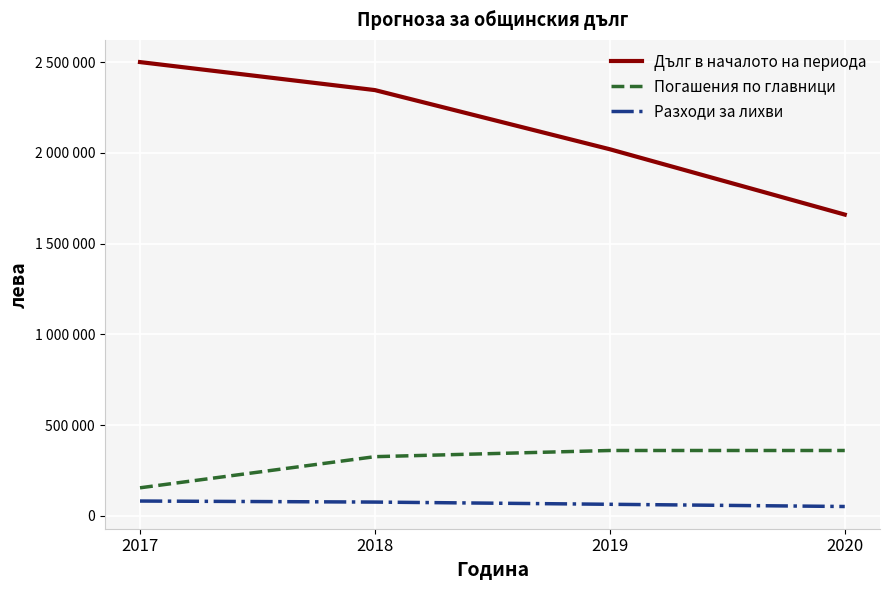

What are all the series names shown in the legend?

Дълг в началото на периода, Погашения по главници, Разходи за лихви